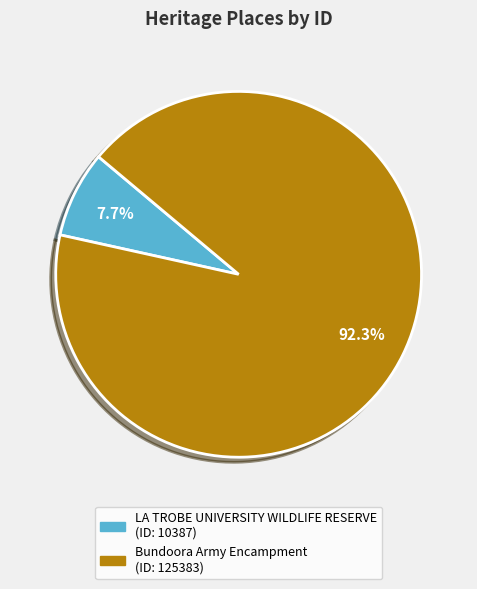

Combined, what portion of the pie is Bundoora Army Encampment and LA TROBE UNIVERSITY WILDLIFE RESERVE?

100.0%